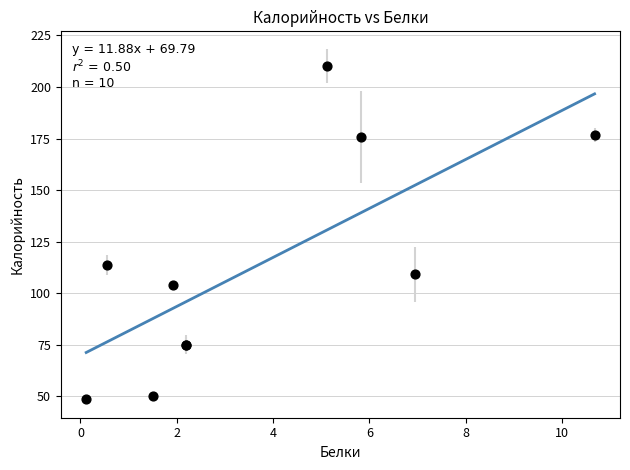

What Y value in the scatter plot is closest to 129?

113.8